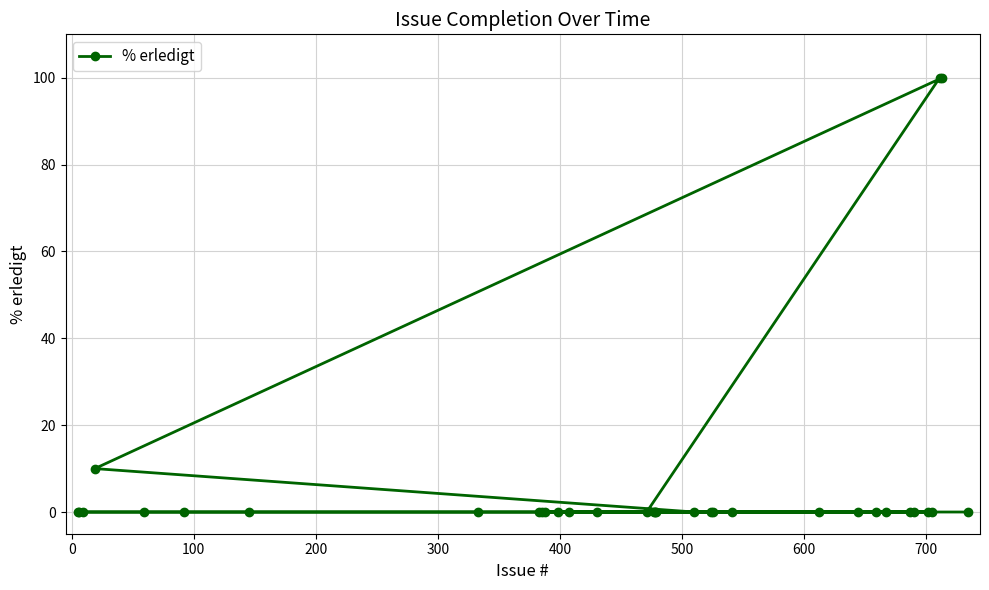

What is the maximum value shown in the chart?

100